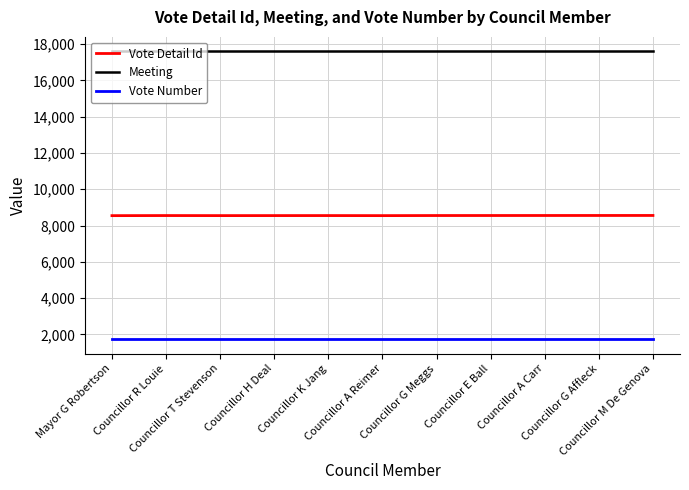

What is the maximum value shown in the chart?

17606